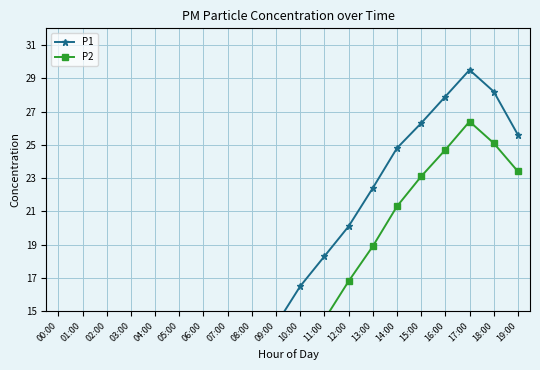

At which label does P2 reach its peak?

17:00